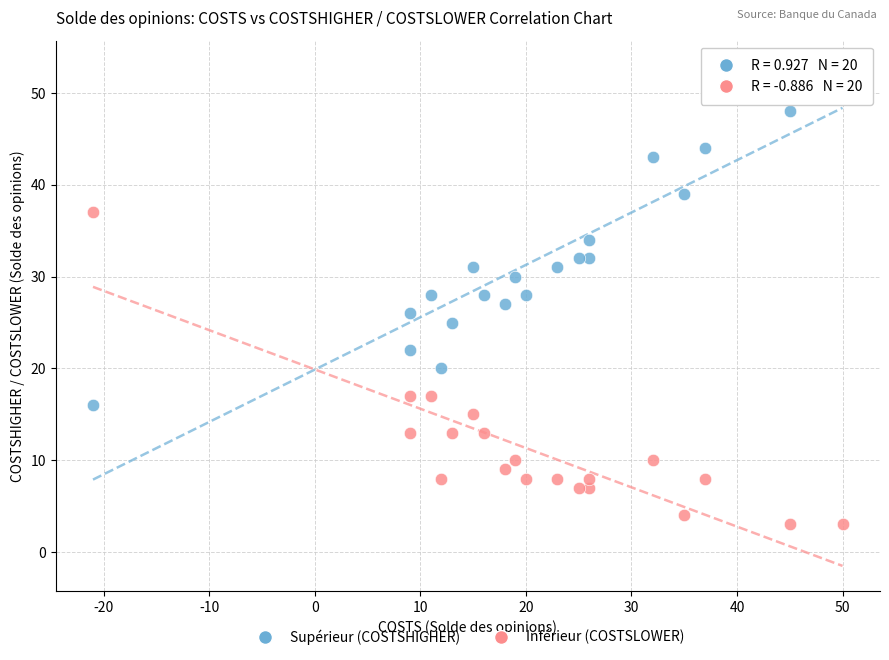

Across all data points, what is the range of X values (max minus min)?

71